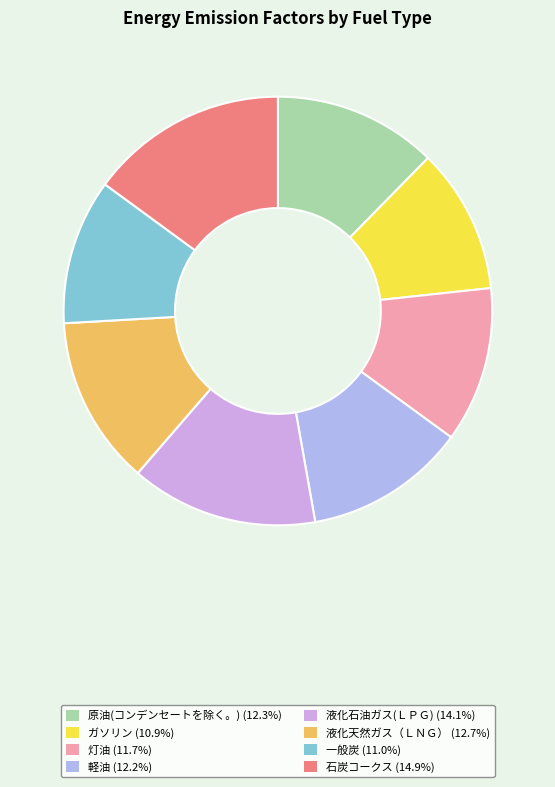

True or false: 液化石油ガス(ＬＰＧ) accounts for 21% of the total.

False